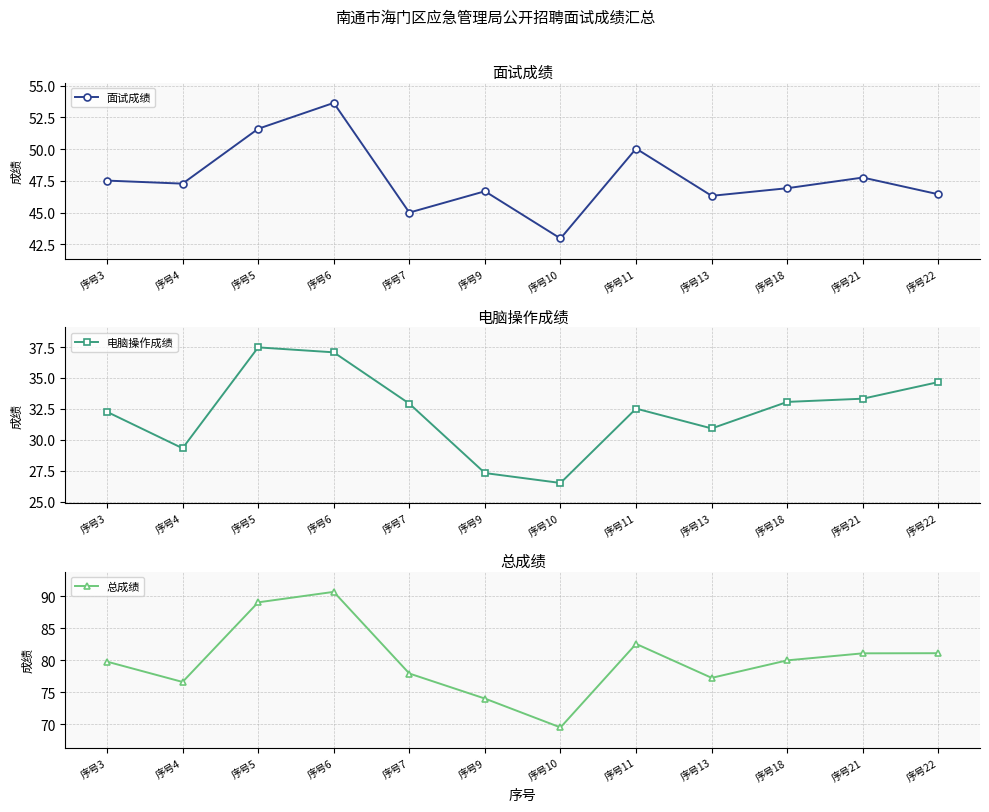

Reading right to left, list all the values displayed in this chart.

面试成绩: 46.4	47.8	46.9	46.3	50.0	43.0	46.7	45.0	53.6	51.6	47.3	47.5
电脑操作成绩: 34.7	33.3	33.1	30.9	32.5	26.5	27.3	32.9	37.1	37.5	29.3	32.3
总成绩: 81.1	81.1	80.0	77.2	82.6	69.5	74.0	77.9	90.7	89.1	76.6	79.8